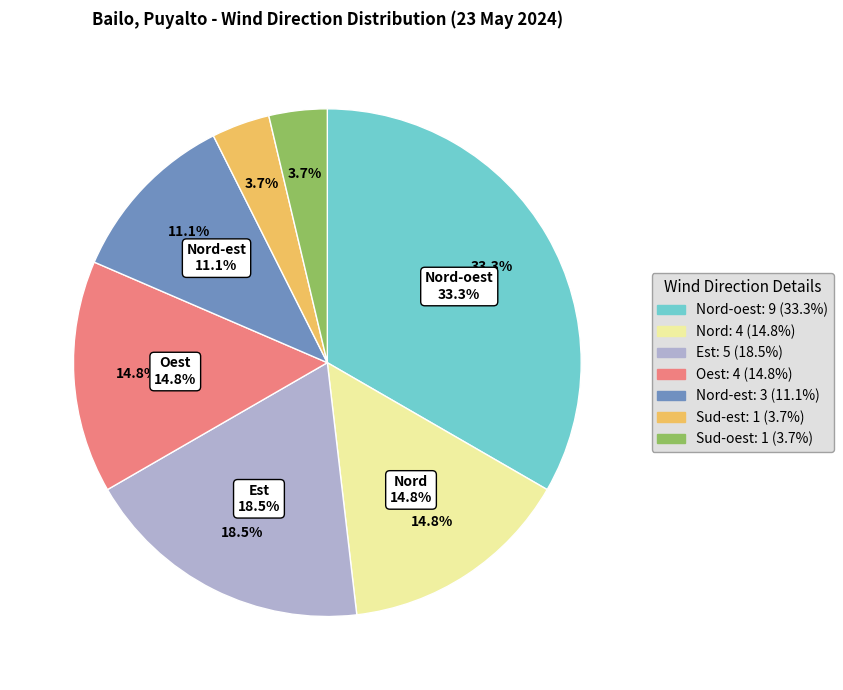

Which category has the biggest portion of the pie?

Nord-oest